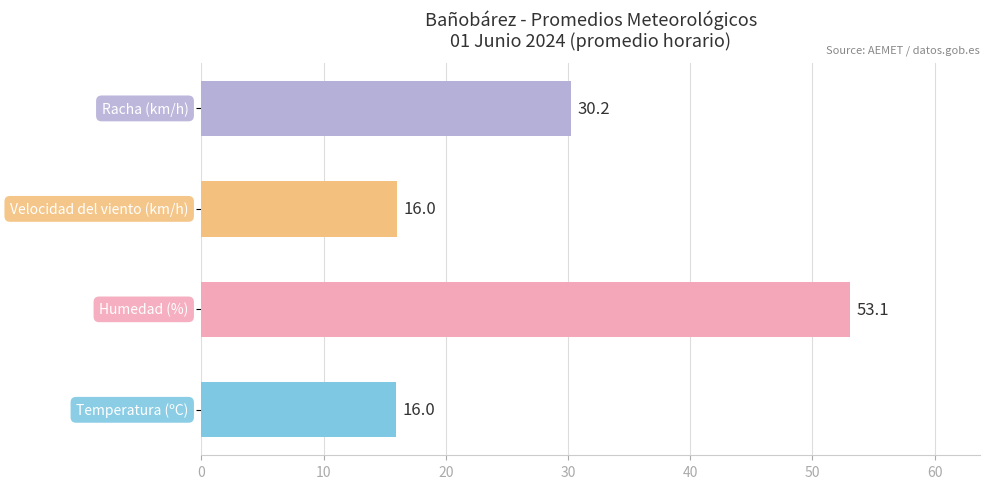

What is the average value?

28.8